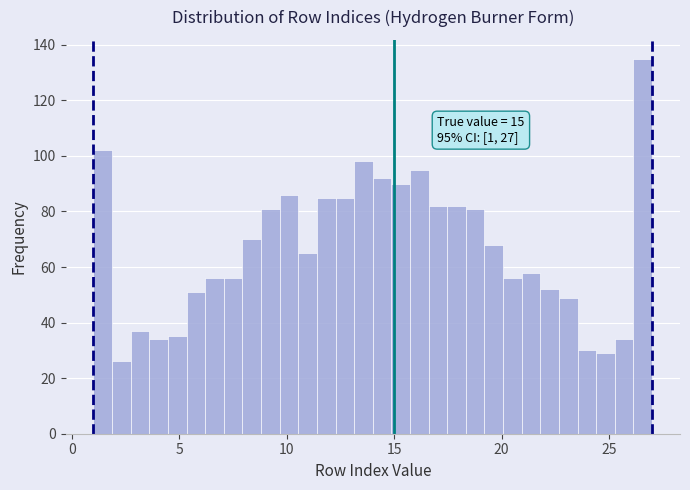

Read against the x-axis, roughly where is the centre of the tallest bar?

26.5